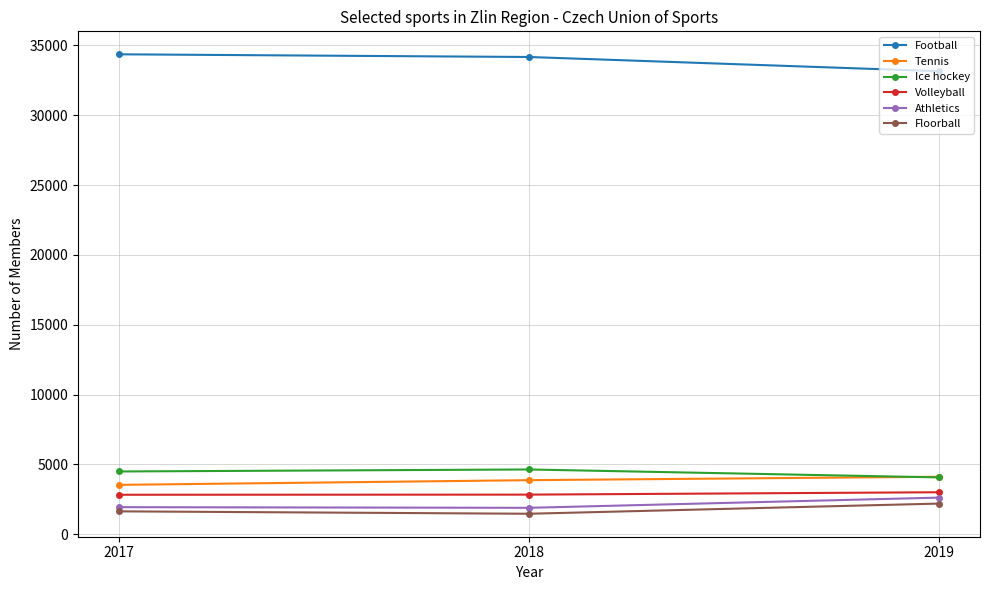

What is the maximum value shown in the chart?

34365